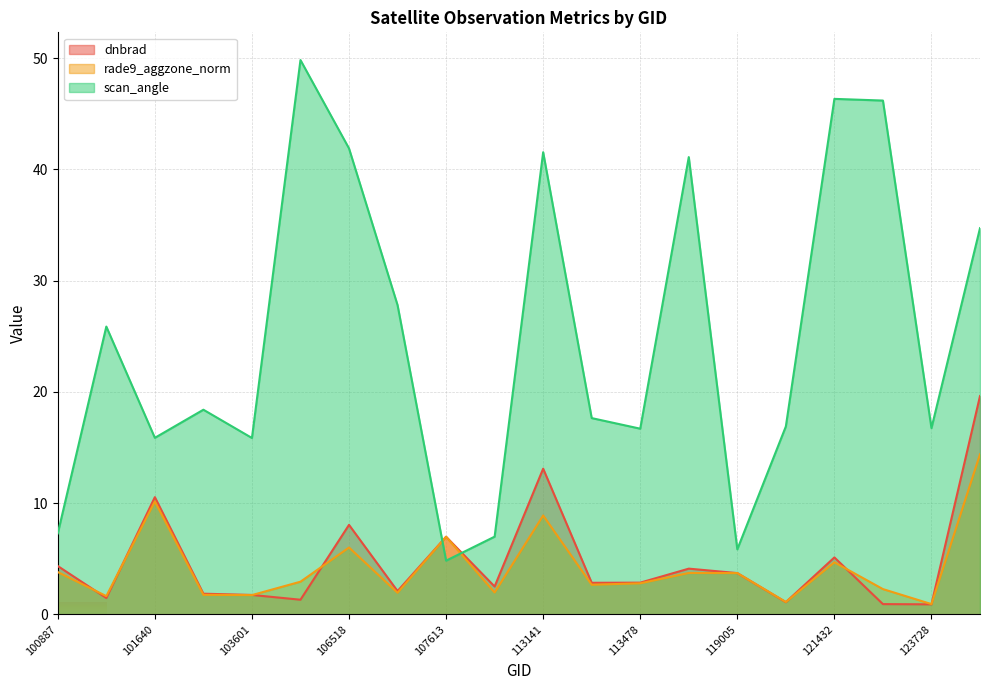

Which series ends up on top after the final intersection of rade9_aggzone_norm and scan_angle?

scan_angle